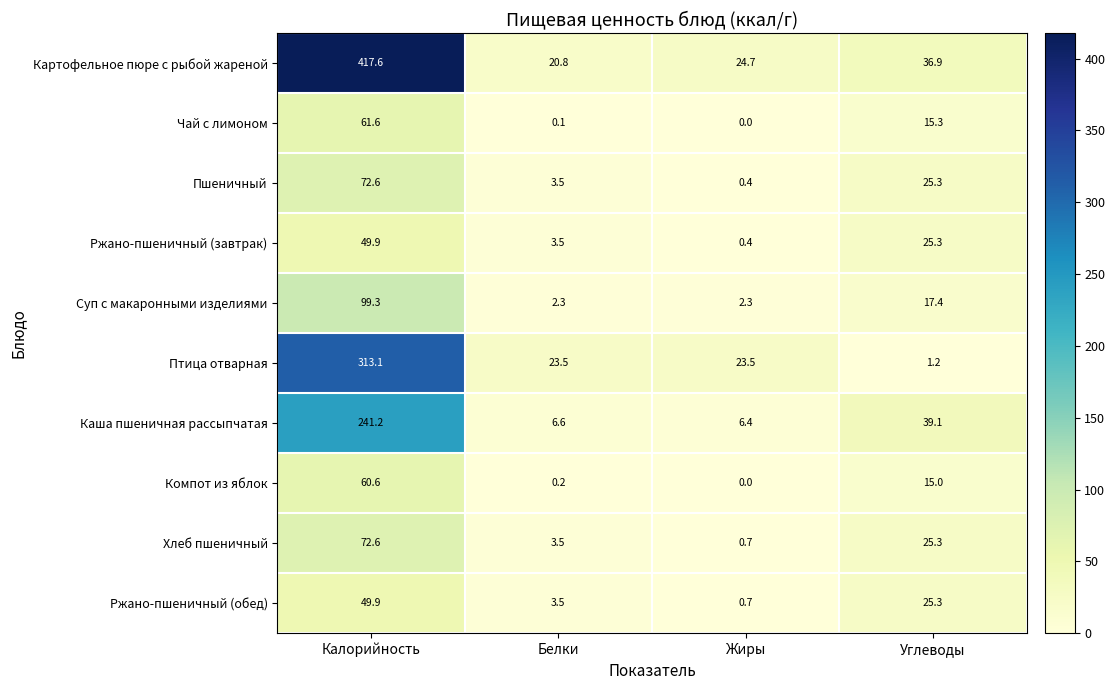

What is the difference between the highest and lowest values at Калорийность?

367.7